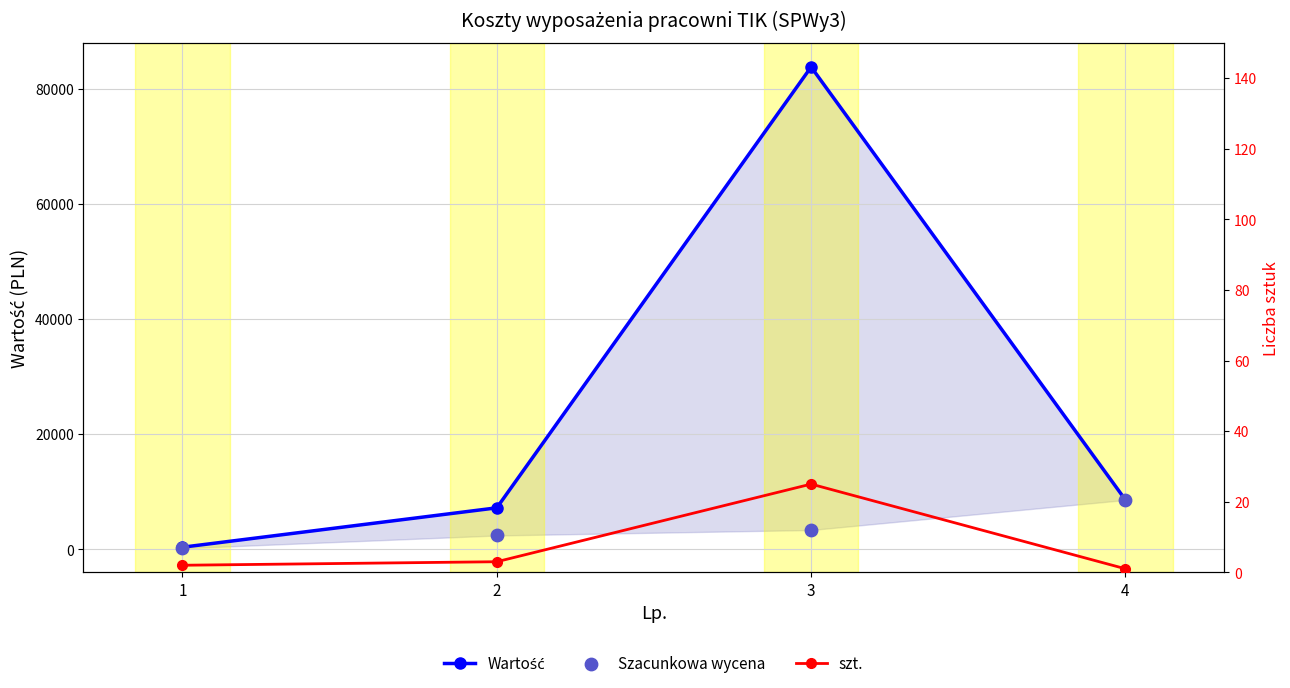

Which series contains the lowest Y value?

szt.